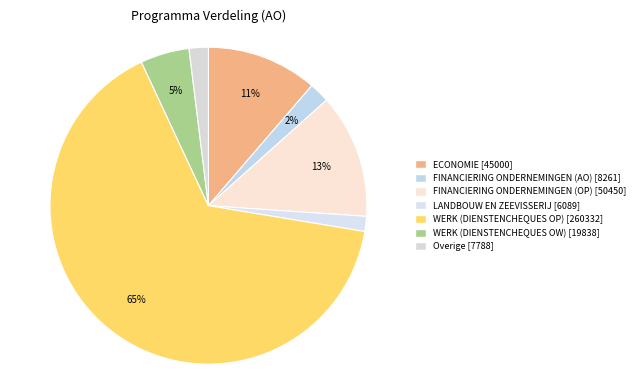

How many segments does this pie chart have?

7